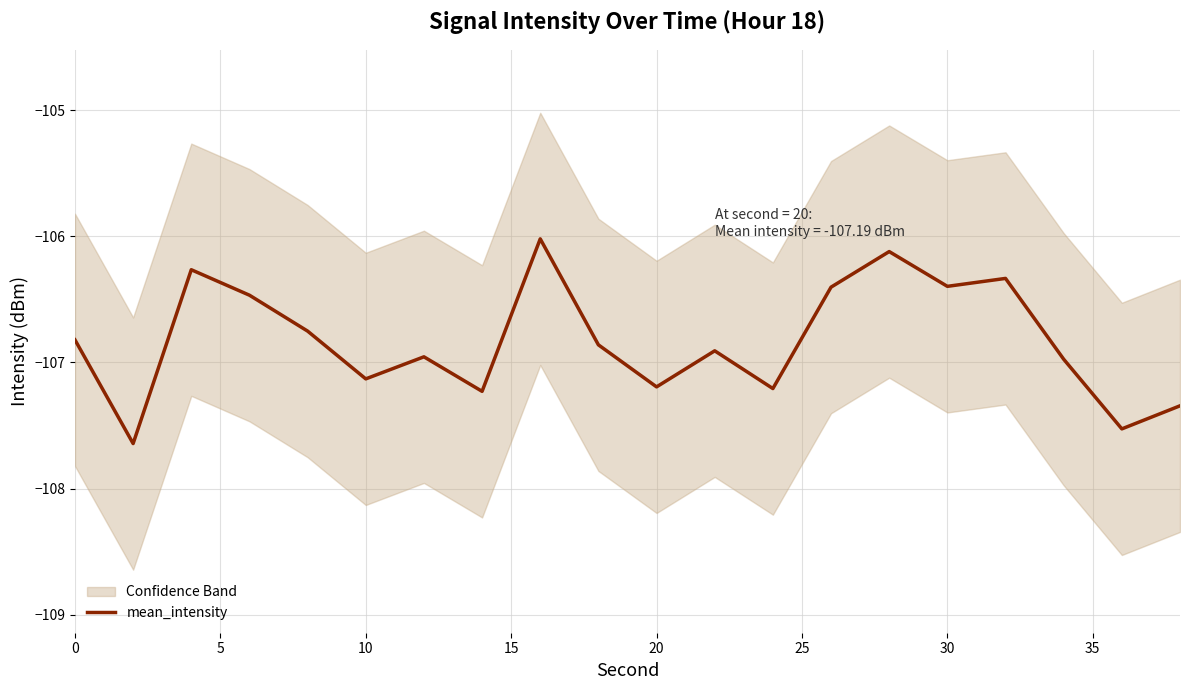

What is the maximum value for mean_intensity?

-106.0